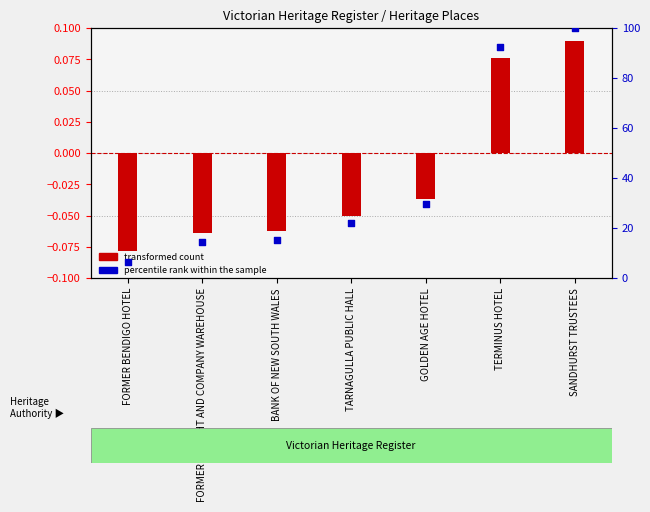

Which series has the largest Y range (max minus min)?

percentile rank within the sample